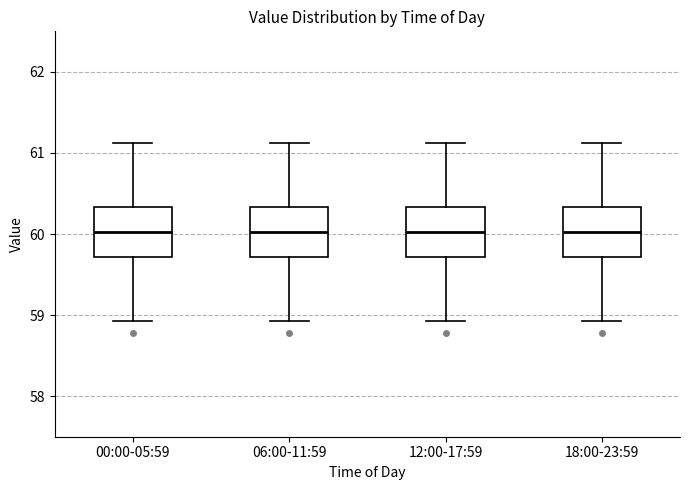

Where does the median line of the box for 06:00-11:59 sit on the y-axis? The values are not printed on the chart, so give them approximately, as read against the axis.

60.0